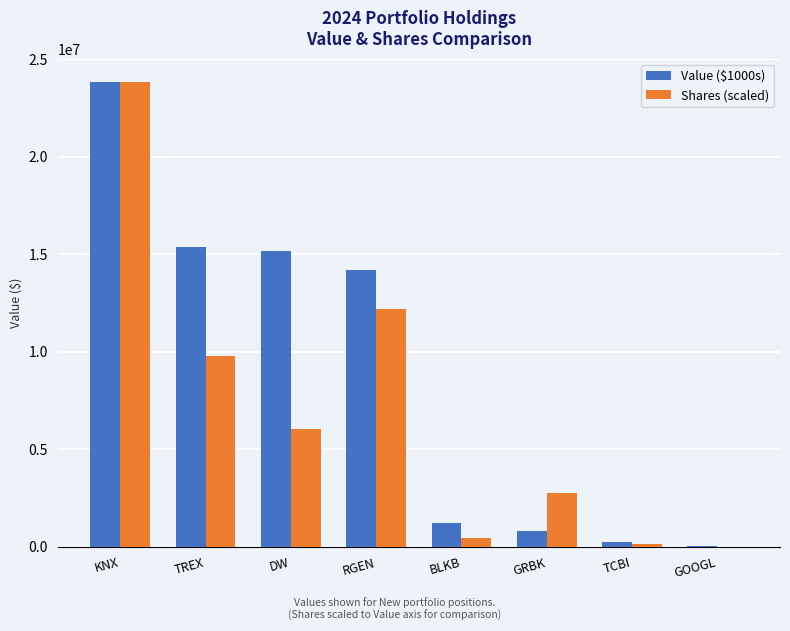

At which label does Shares (scaled) first exceed 6037658?

KNX